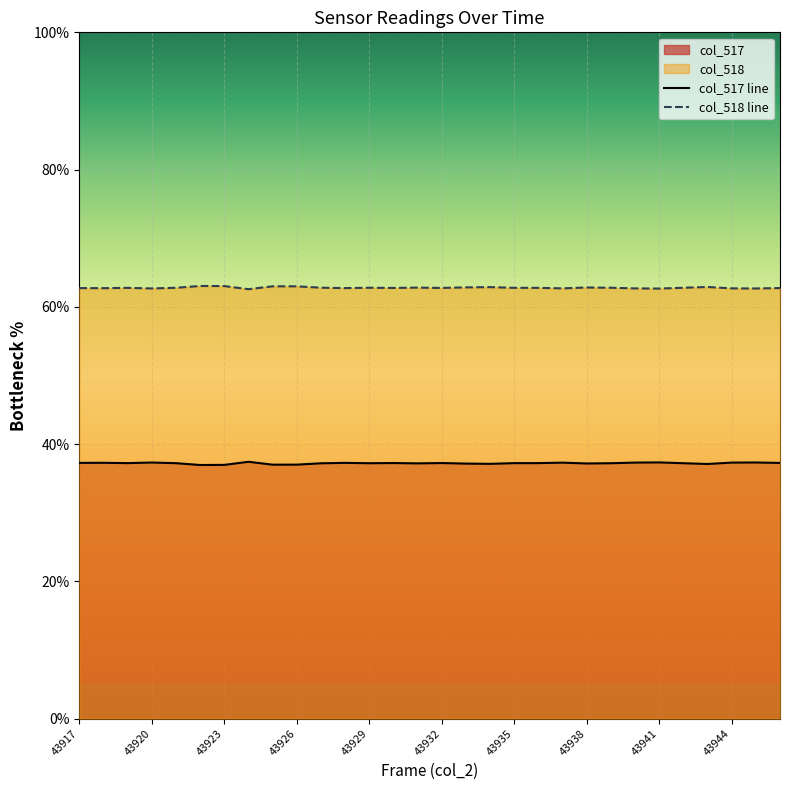

How many lines are shown in the chart?

2